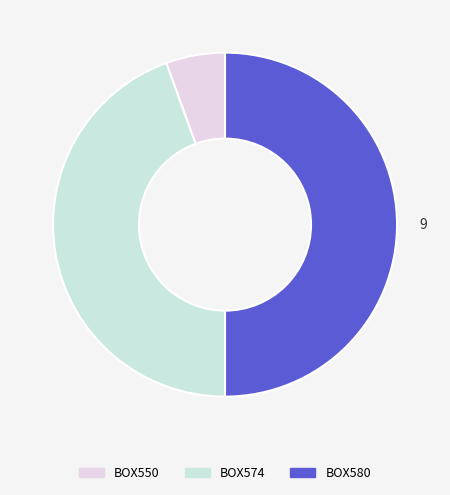

Is there any slice that represents more than half of the pie?

No